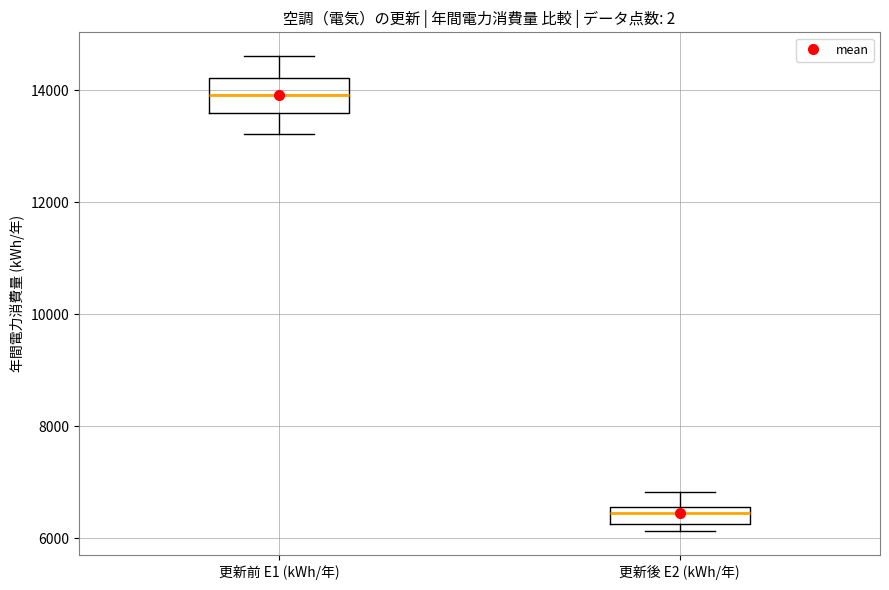

Which box is the tallest, from its lower edge to its upper edge?

更新前 E1 (kWh/年)